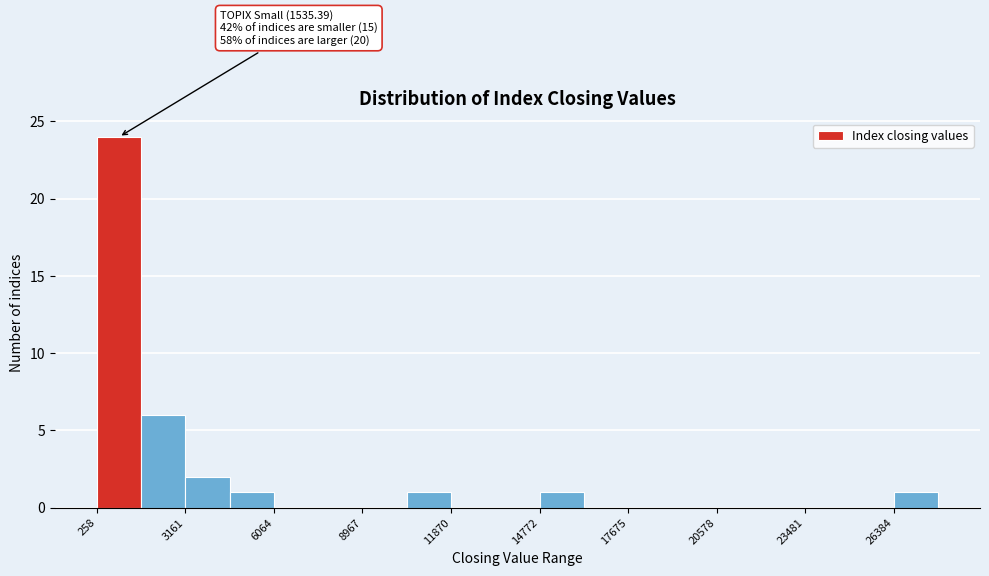

Read against the x-axis, roughly where is the centre of the tallest bar?

1000